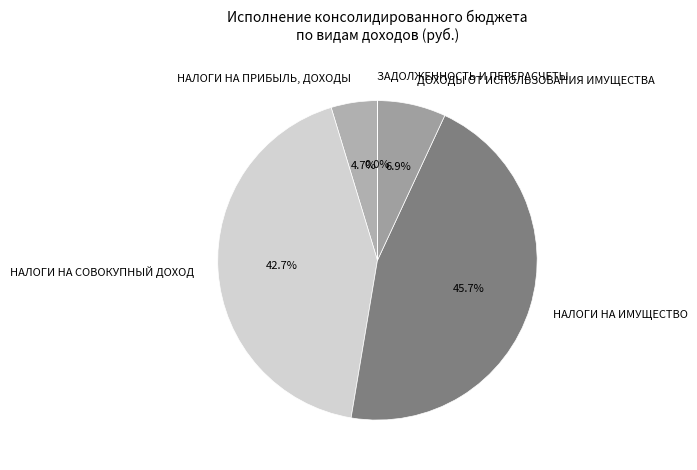

What percentage is the НАЛОГИ НА ПРИБЫЛЬ, ДОХОДЫ slice, to the nearest percent?

5%